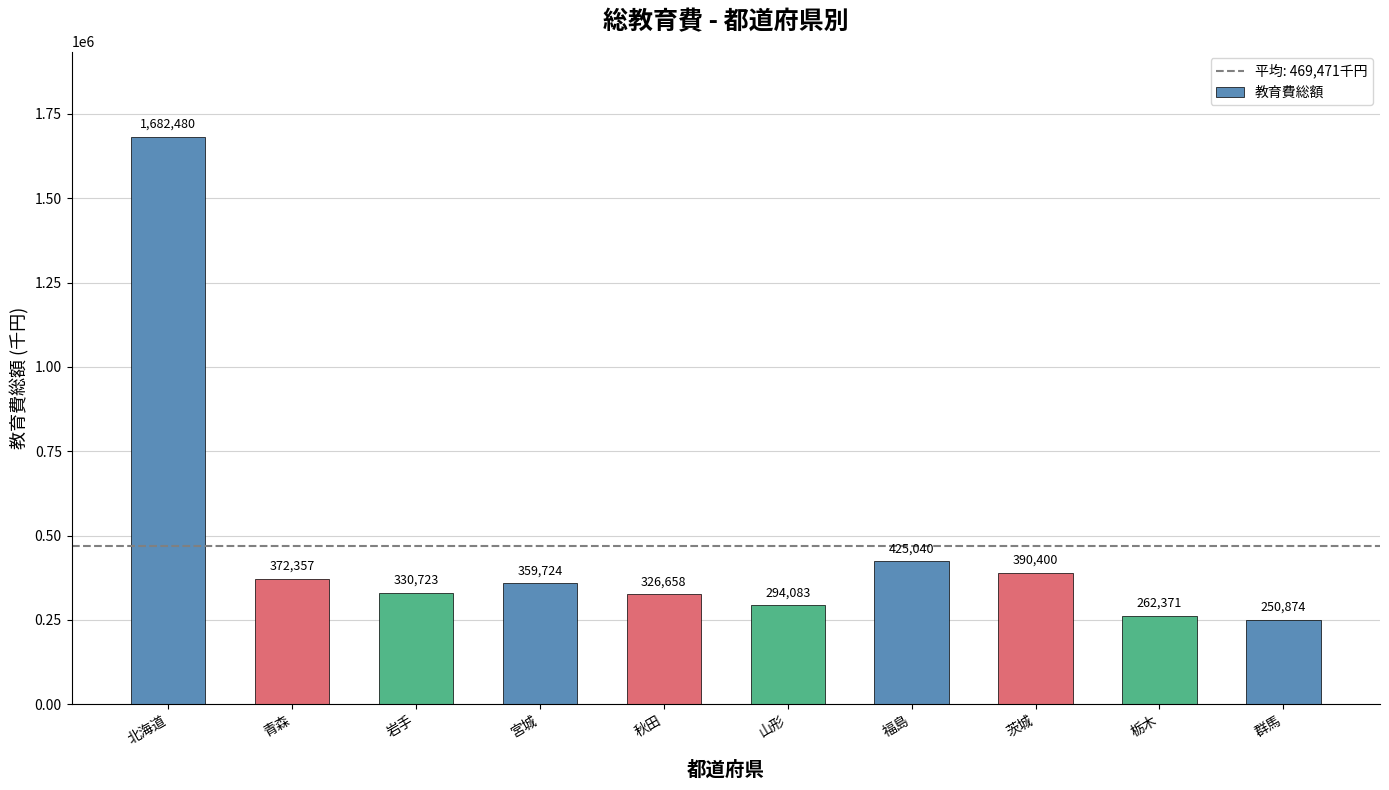

How many distinct data groups are displayed?

1